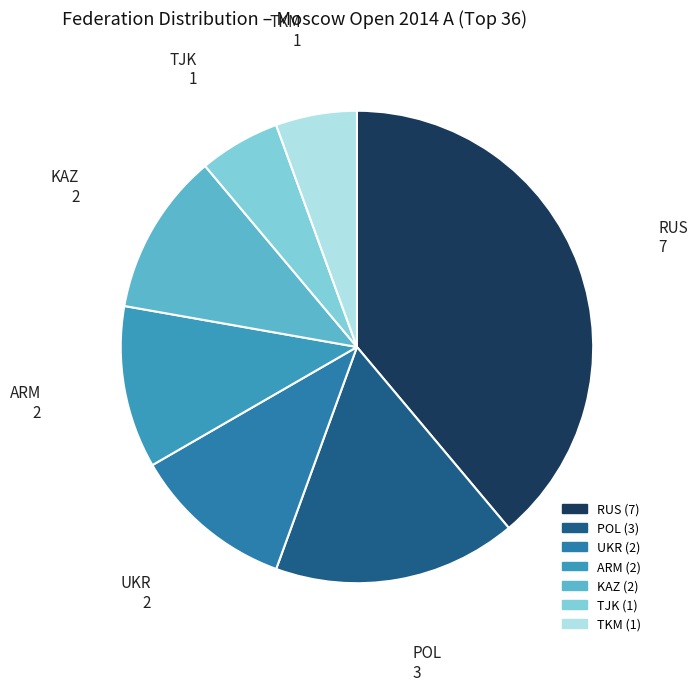

Which category has the biggest portion of the pie?

RUS